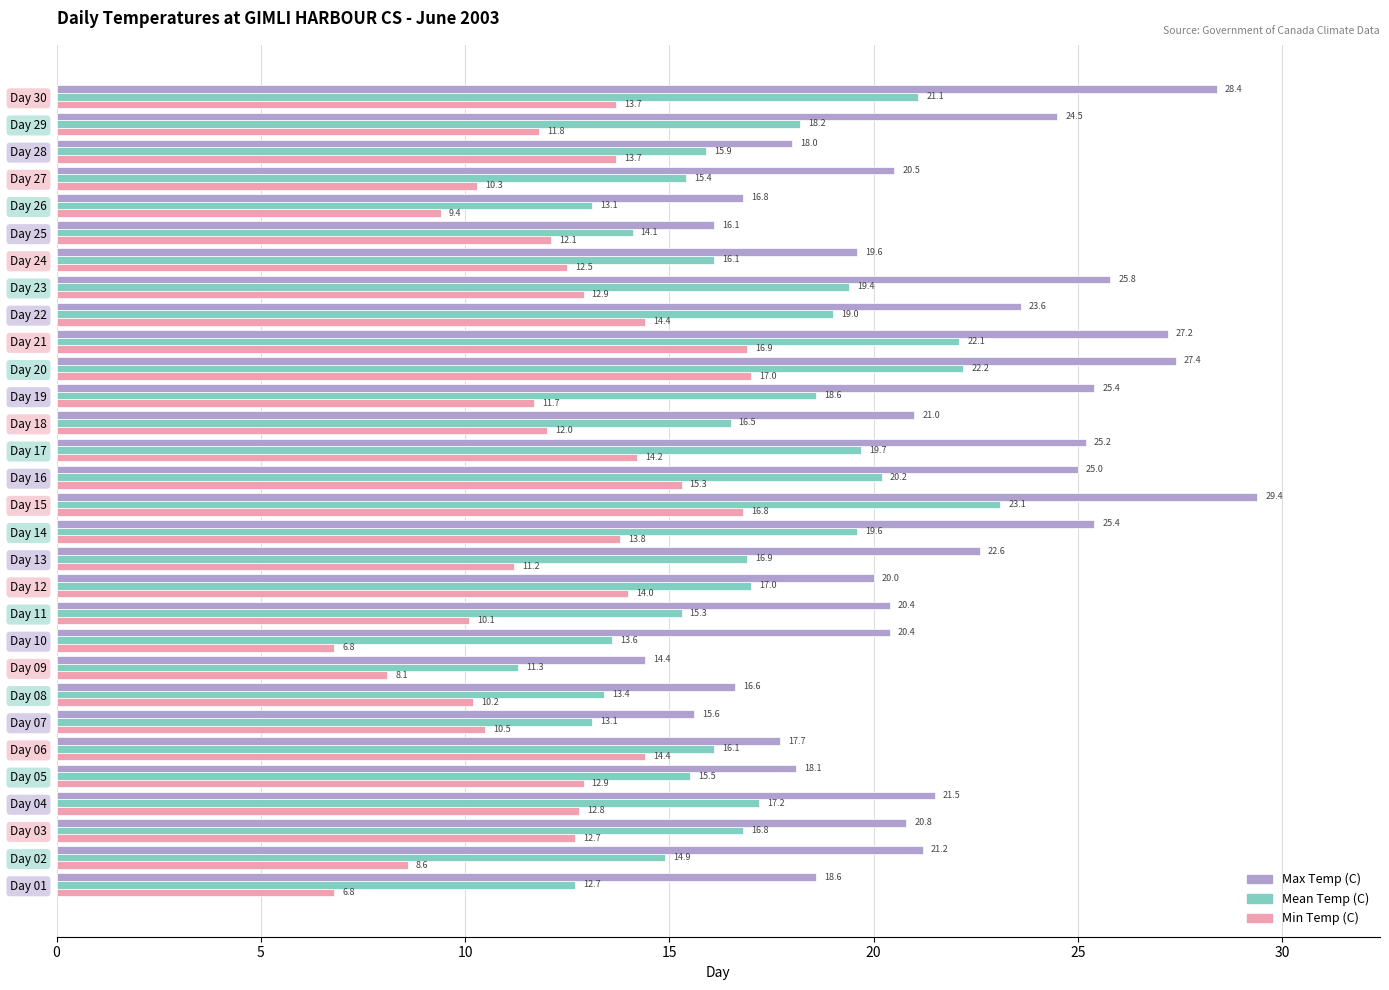

The Max Temp (C) series shows 7.2 at Day 10. True or false?

False